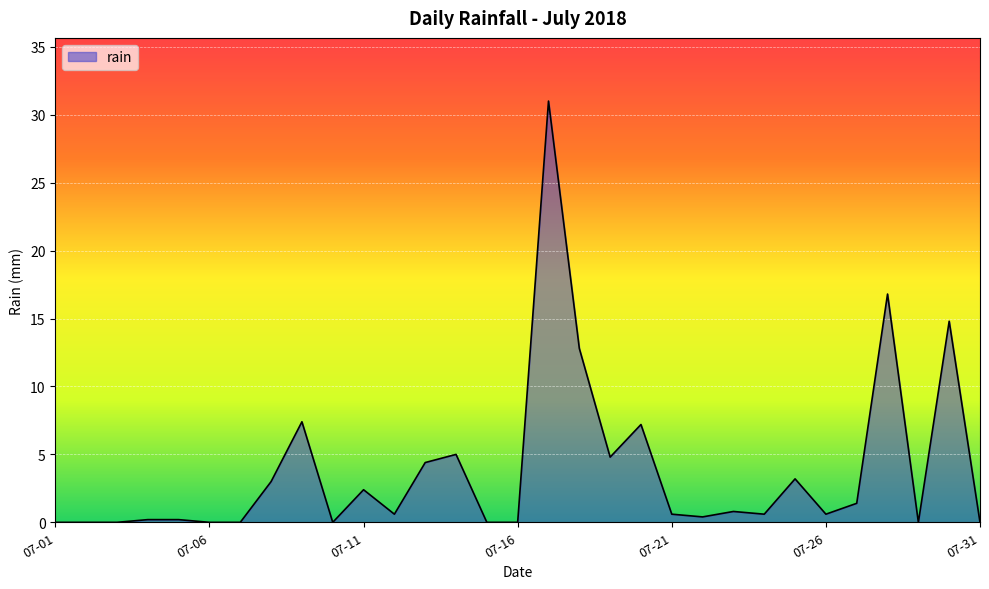

True or false: the data has more than 0 interior local peaks.

True